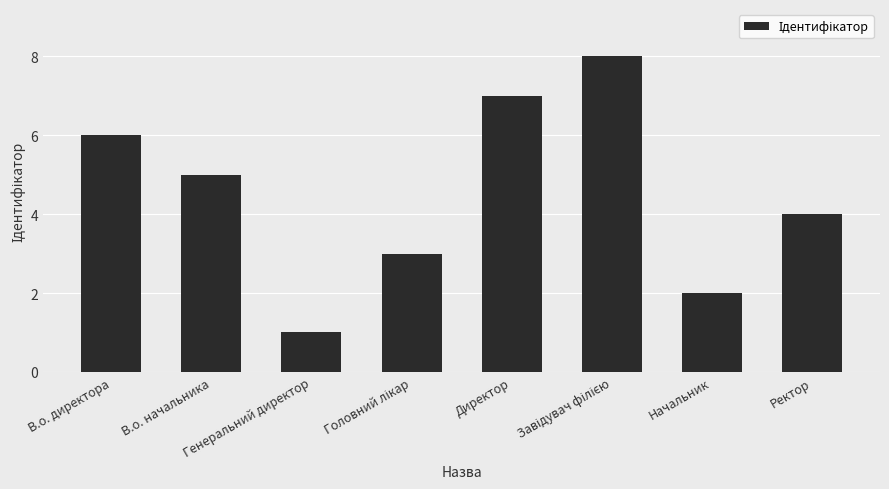

What is the ratio of the value at Начальник to the value at Генеральний директор?

2.0